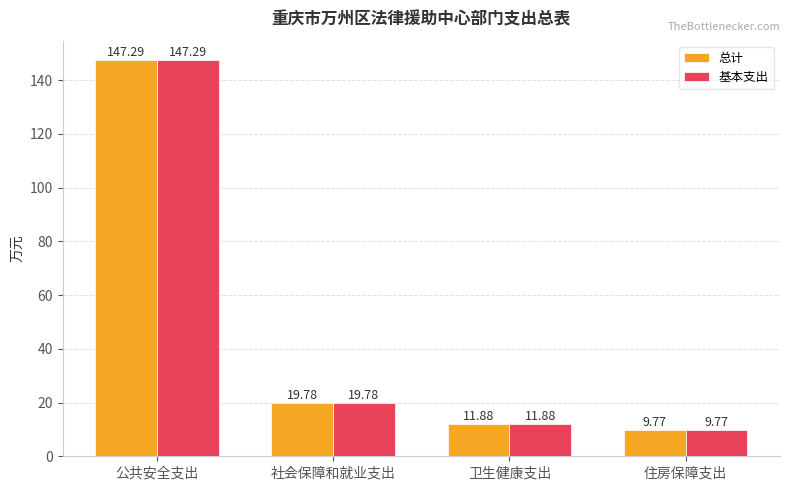

What is the label of the 2nd bar from the left?

社会保障和就业支出